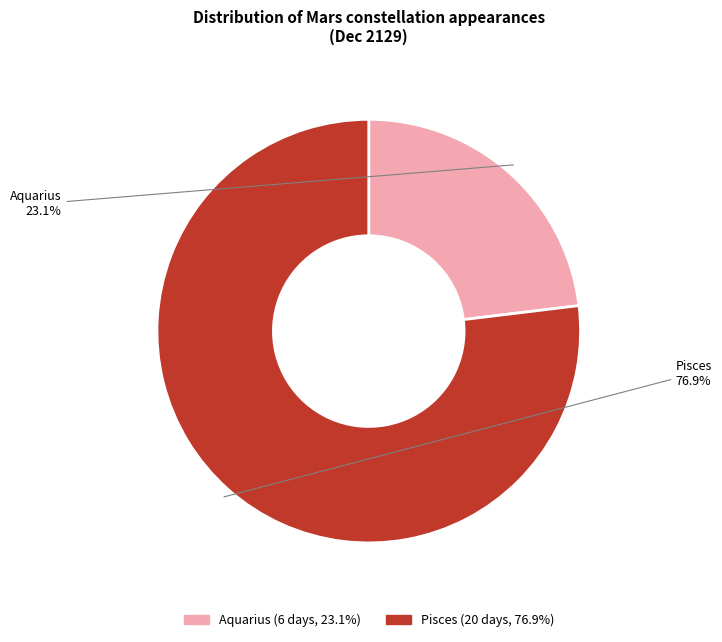

Approximately how many times larger is the value at Pisces compared to Aquarius?

3.3